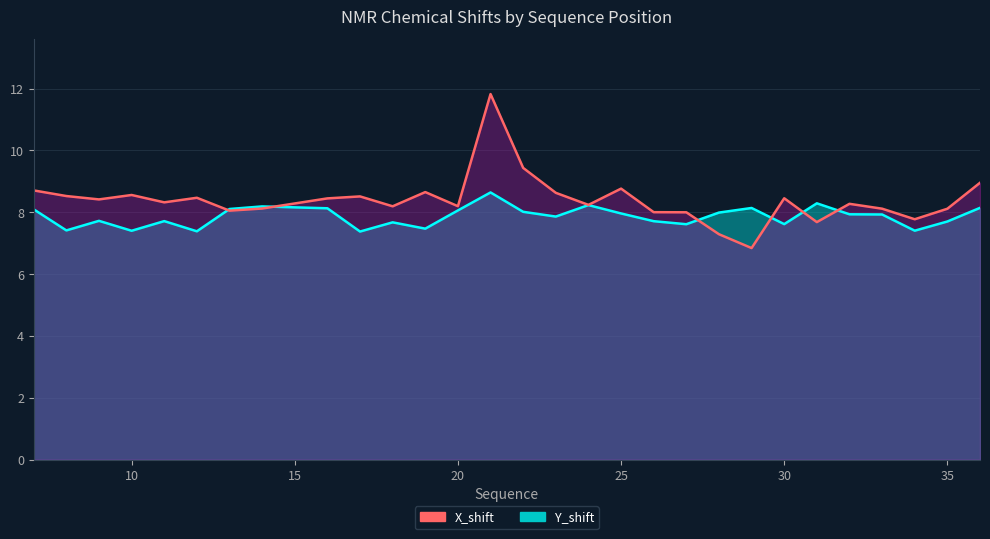

Is it true that Y_shift equals 7.4 at 12?

True